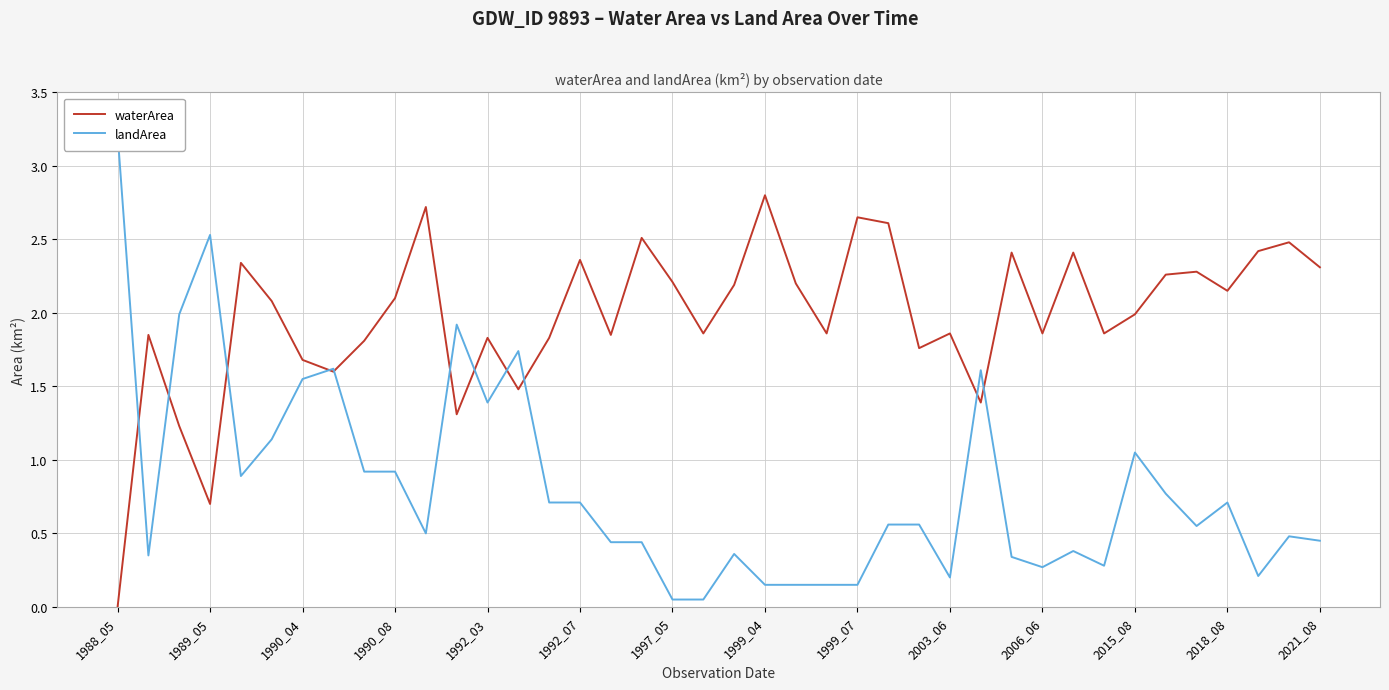

What is the sum of the landArea values at 29 and 23?

0.5